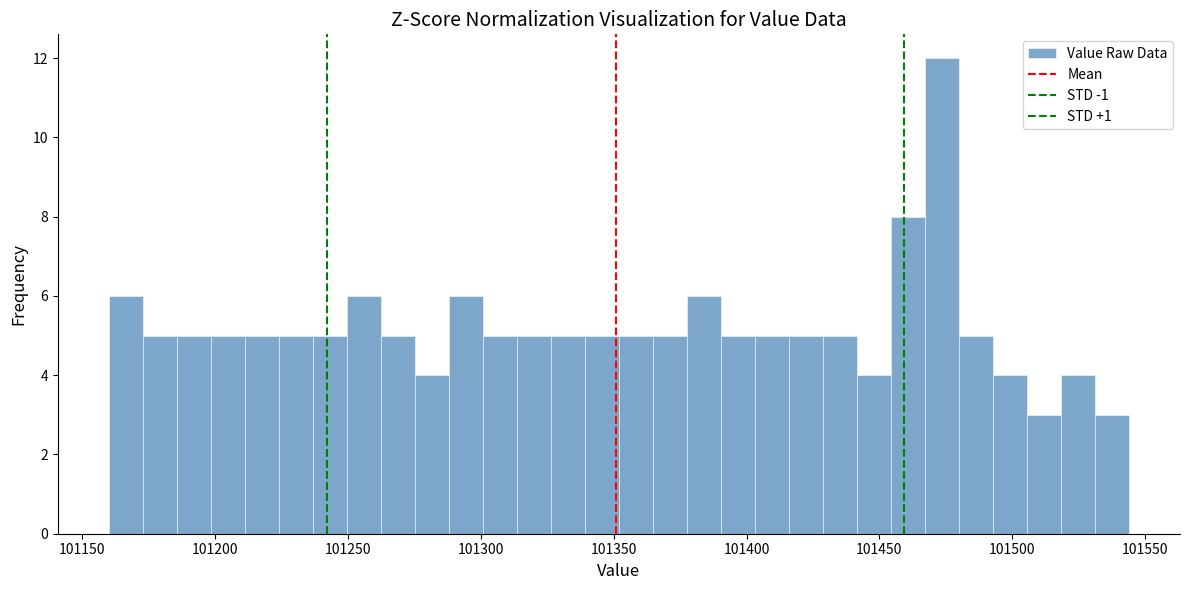

Read against the x-axis, roughly where is the centre of the tallest bar?

101475